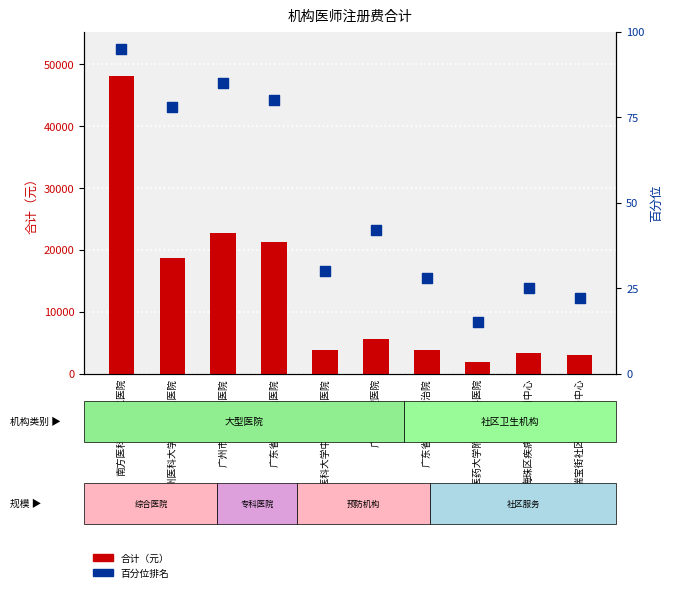

Which series reaches the maximum Y coordinate?

合计（元）